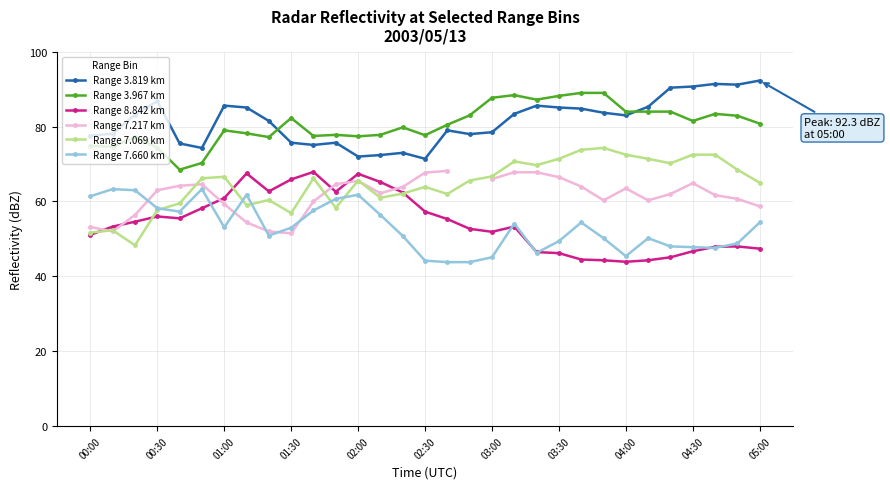

True or false: Range 8.842 km has more than 1 points higher than both neighbors.

True